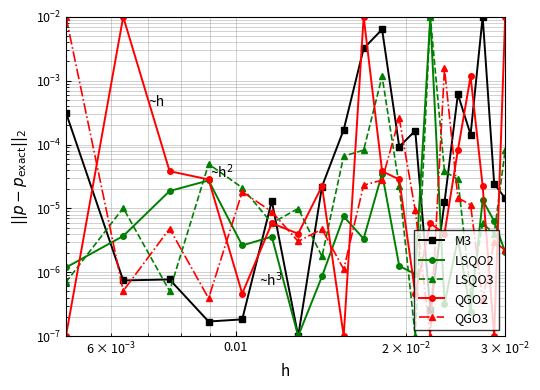

True or false: M3 has a value of 0.0 at 19.

False